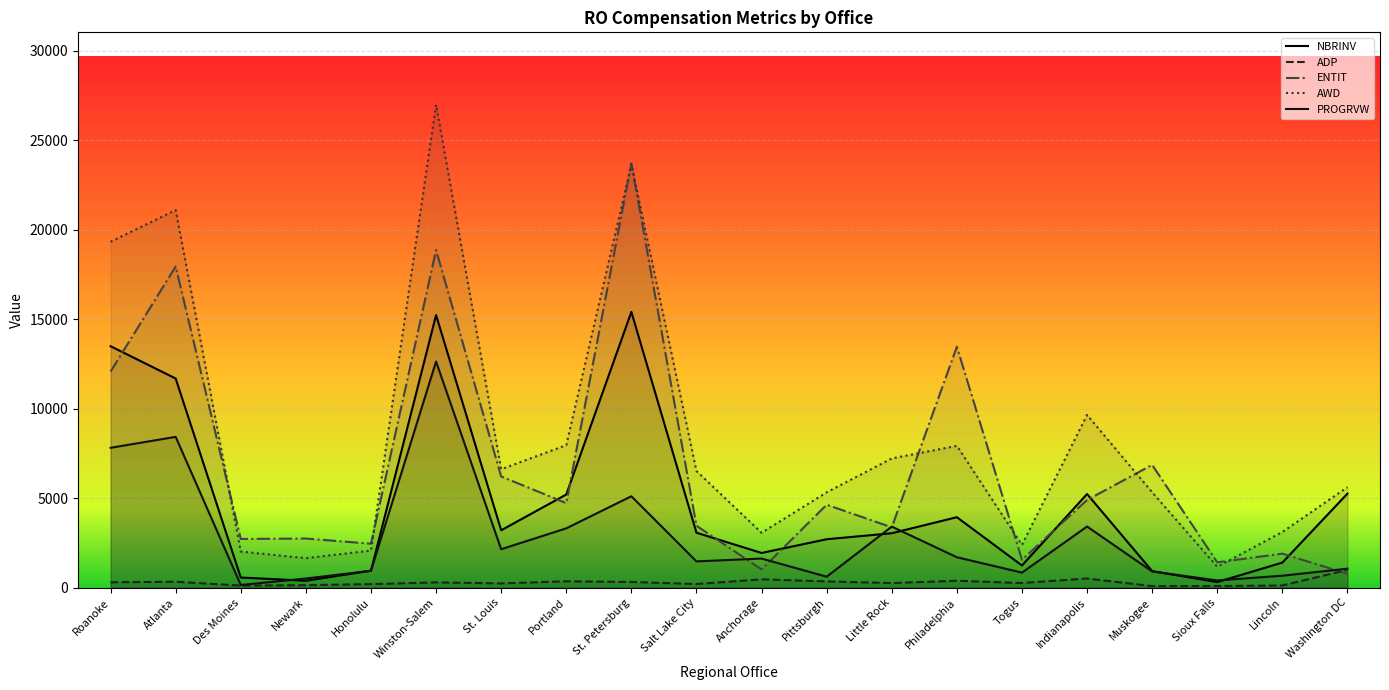

Where does the AWD series first go above 6518?

Roanoke